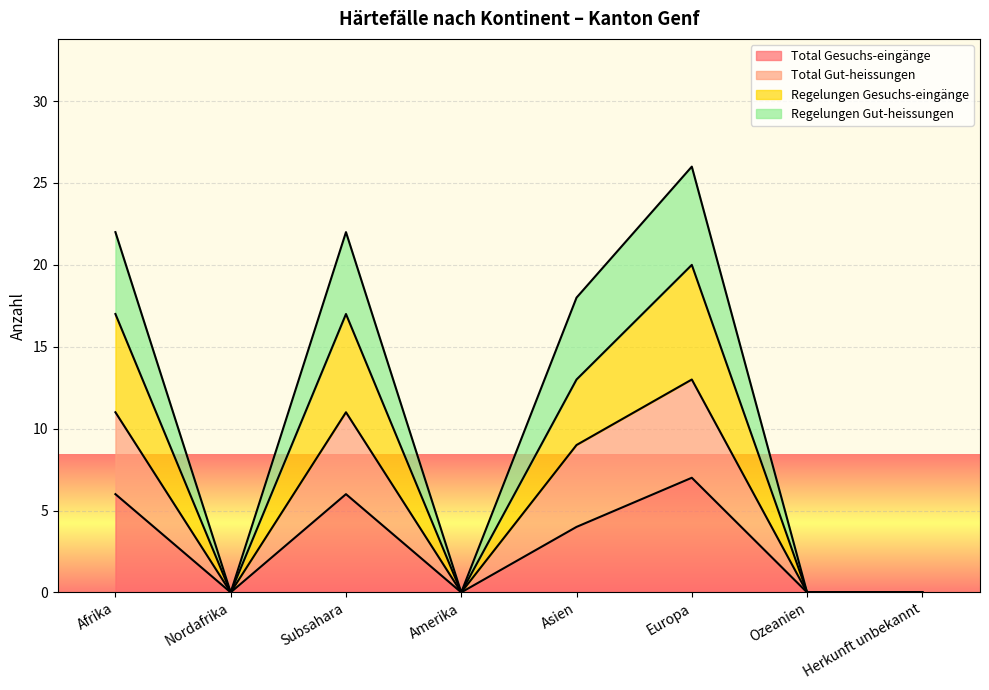

Does the chart display data point markers on the line(s)?

No